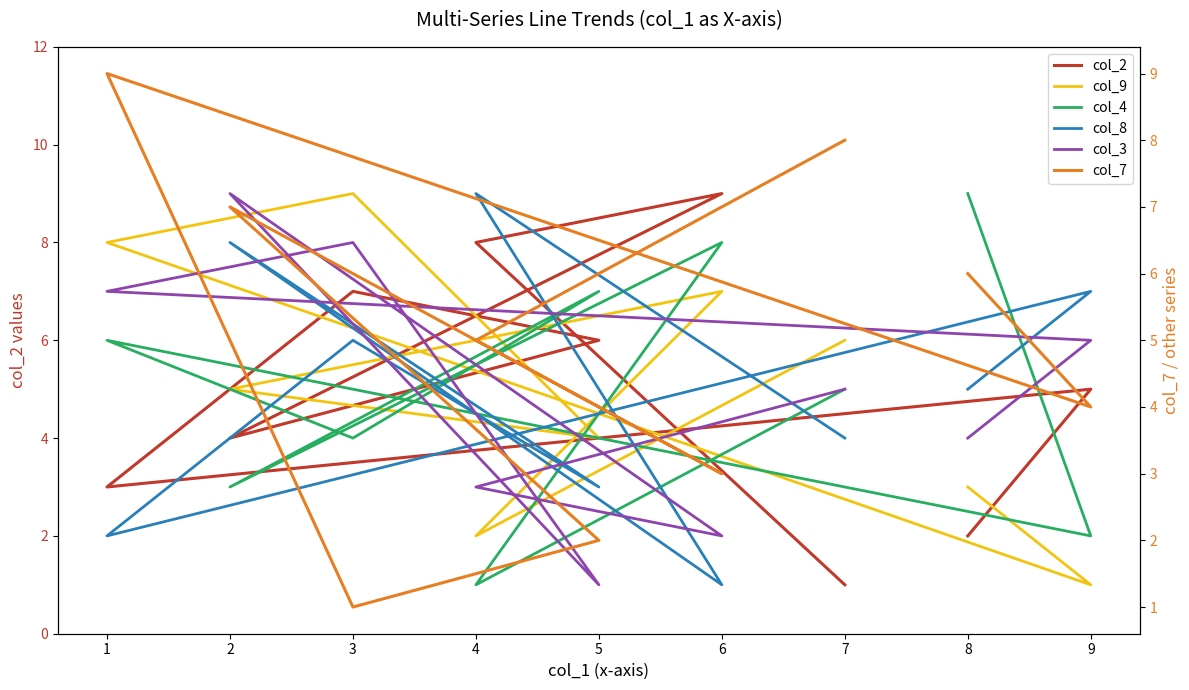

Which series has the largest range (max minus min)?

col_2